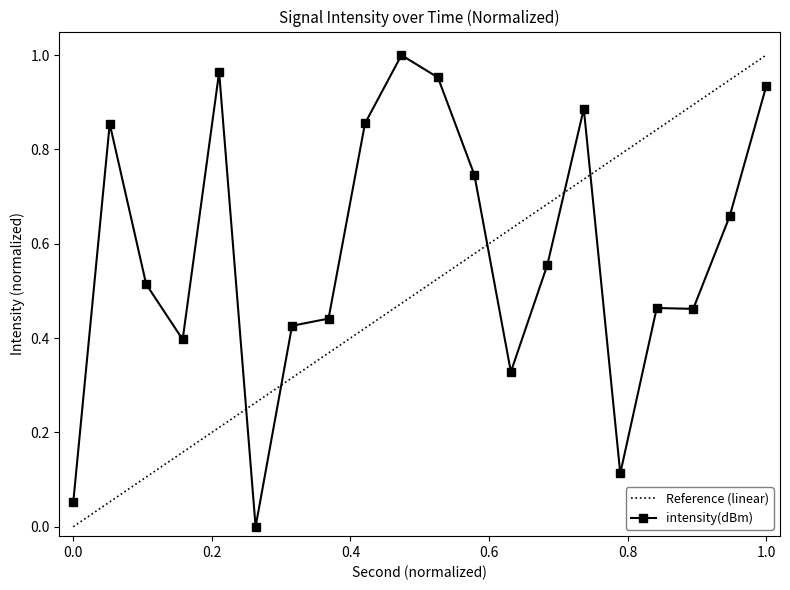

Reading left to right, list all the values displayed in this chart.

0.1	0.9	0.5	0.4	1.0	0.0	0.4	0.4	0.9	1.0	1.0	0.7	0.3	0.6	0.9	0.1	0.5	0.5	0.7	0.9